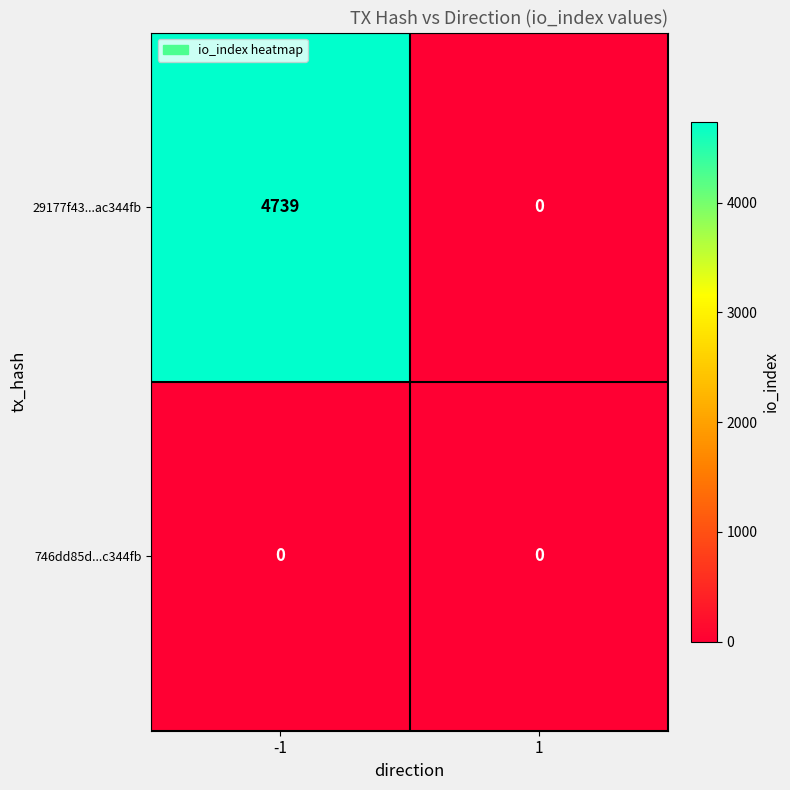

Which series changed the most between -1 and 1?

29177f43...ac344fb